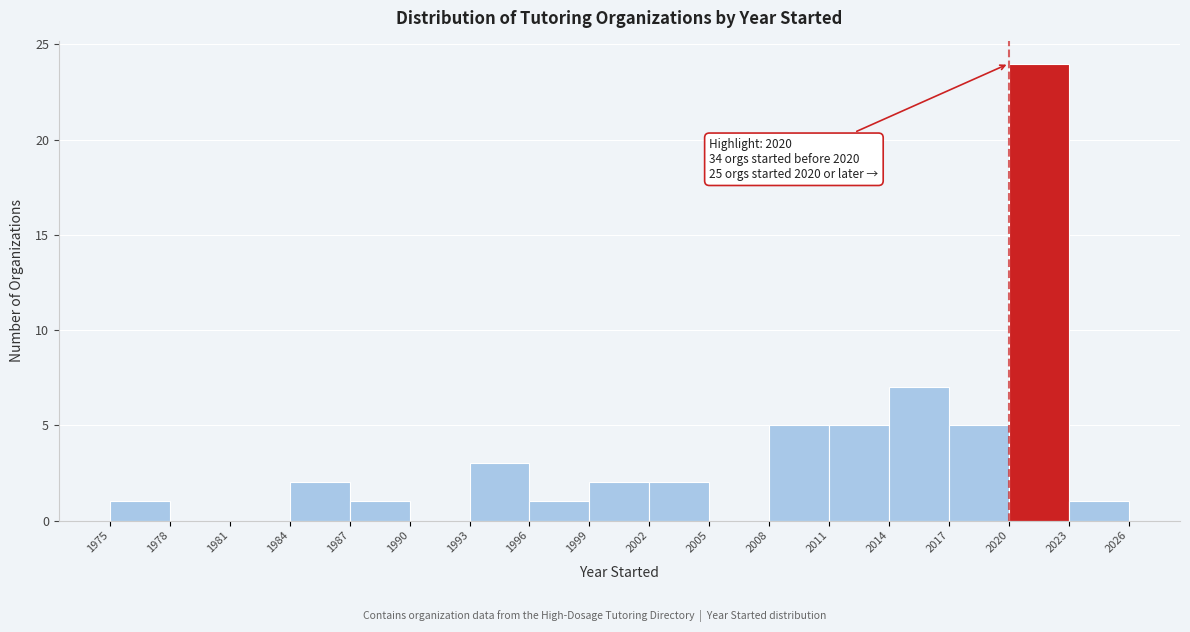

Over which range of the x-axis is the bar tallest?

2020 to 2023